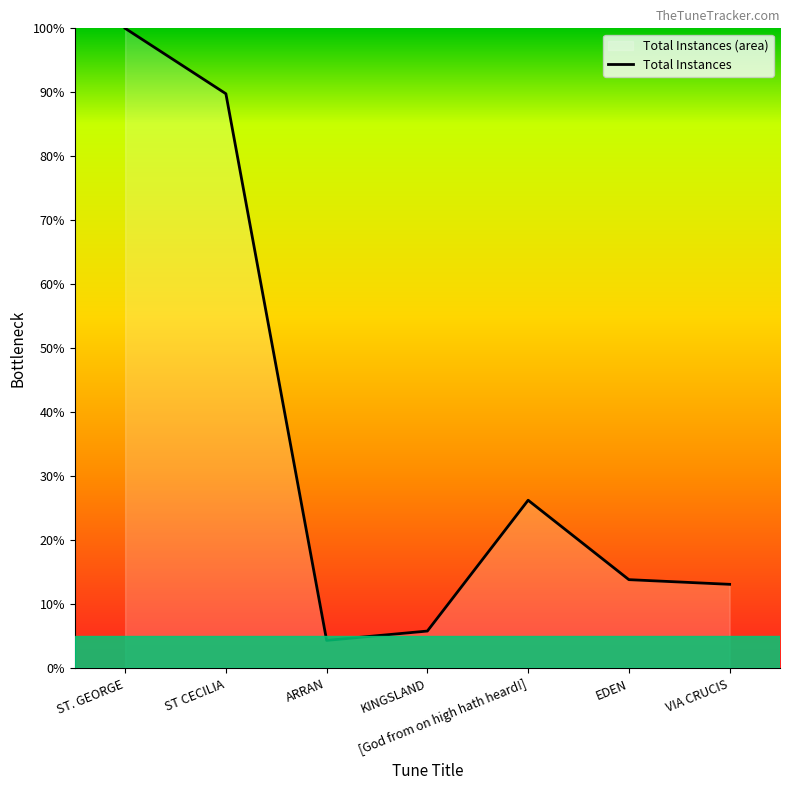

What is the change in value from [God from on high hath heard!] to EDEN?

-12.4